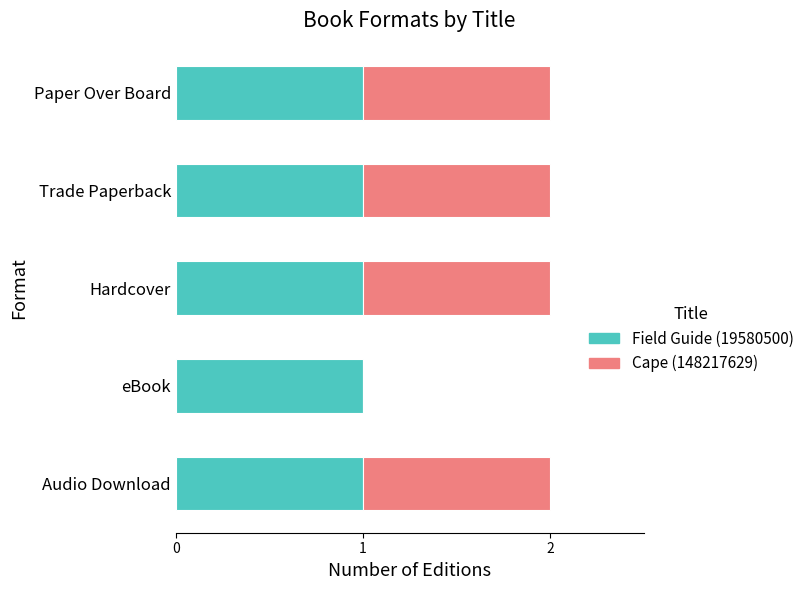

The value of Field Guide (19580500) at Hardcover is 2. True or false?

False